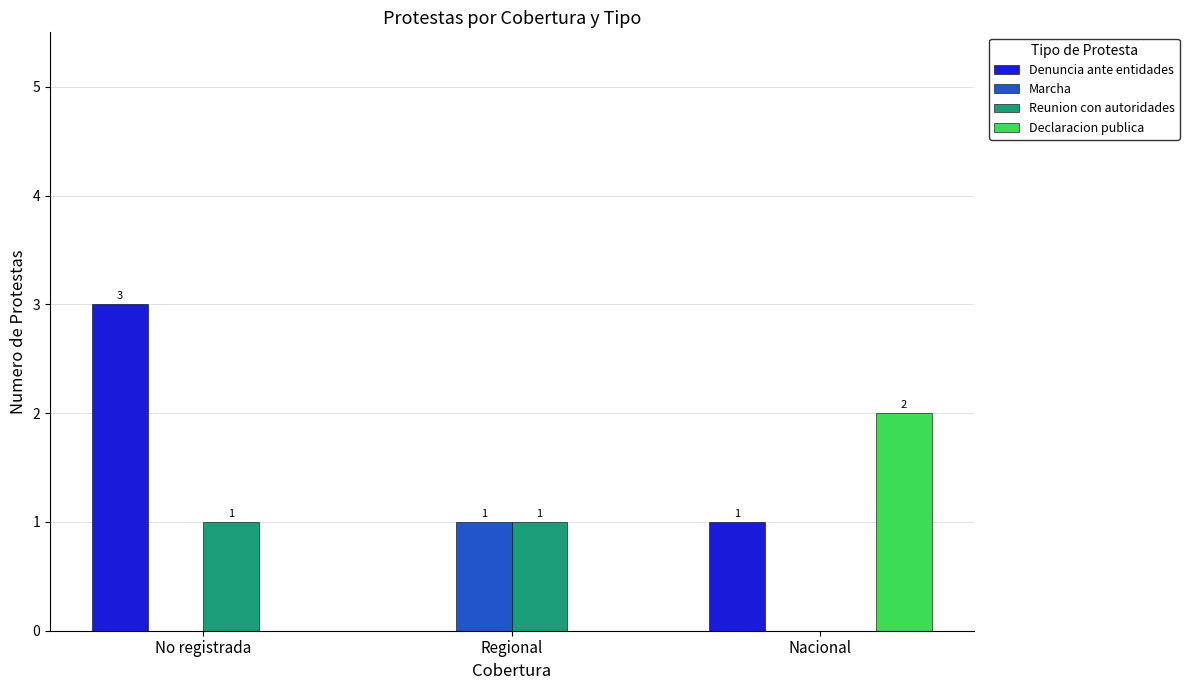

Reading left to right, what are all the values shown in this chart?

Denuncia ante entidades: No registrada=3	Regional=0	Nacional=1
Marcha: No registrada=0	Regional=1	Nacional=0
Reunion con autoridades: No registrada=1	Regional=1	Nacional=0
Declaracion publica: No registrada=0	Regional=0	Nacional=2